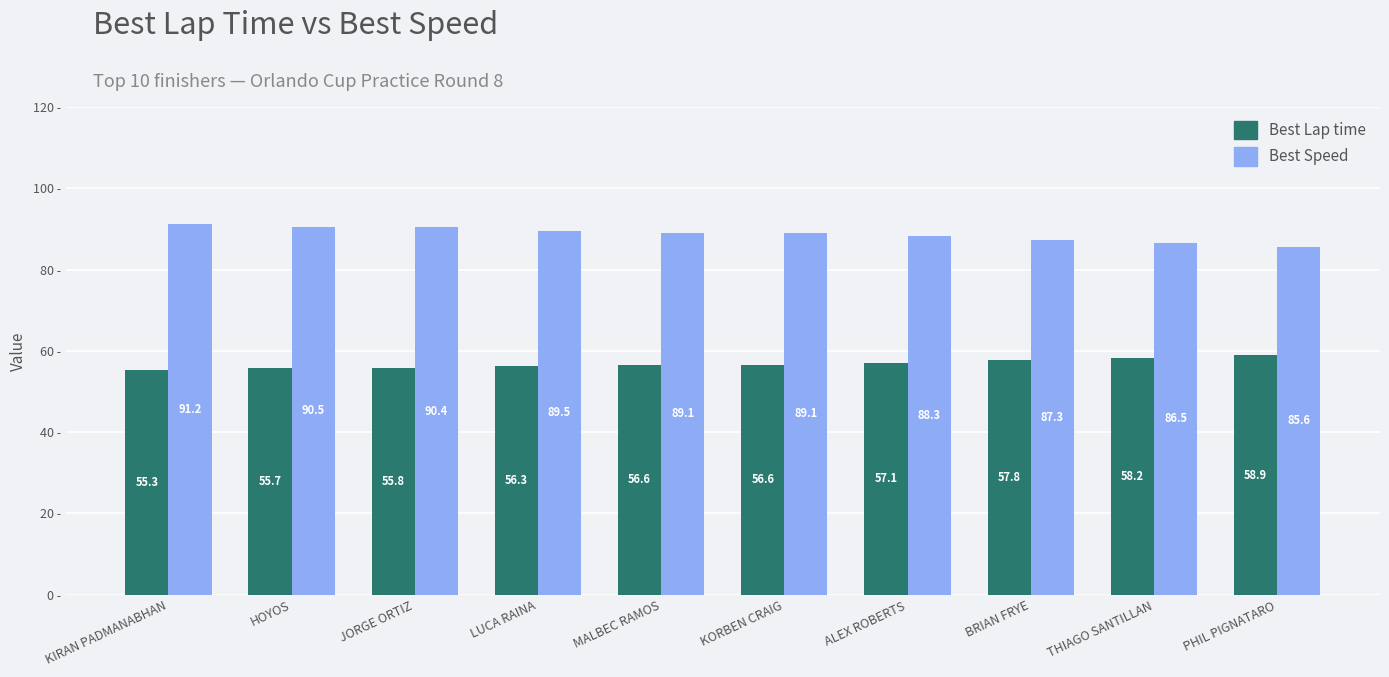

What is the value of the Best Speed bar at the 5th from the left?

89.1